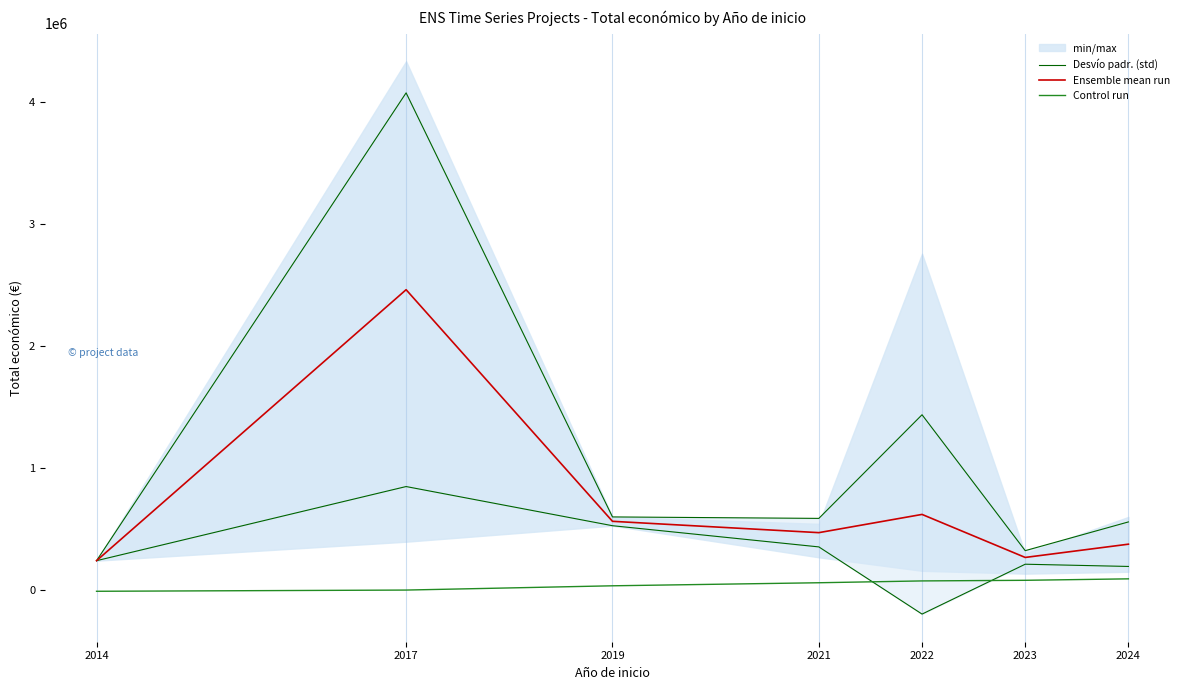

What is the value of the Ensemble mean run point at the 5th from the left?

620508.9